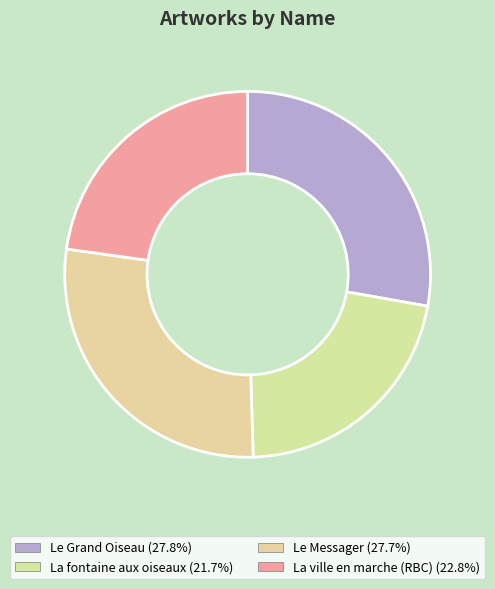

What is the change in value from Le Grand Oiseau to Le Messager?

-286